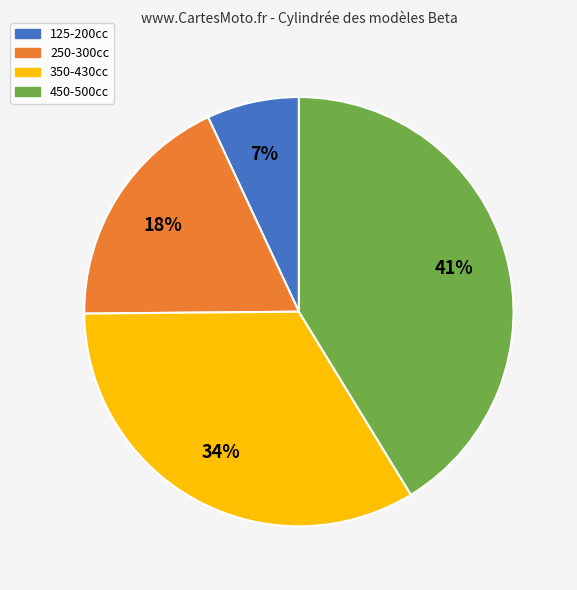

To the nearest percent, what is the average slice percentage?

25%